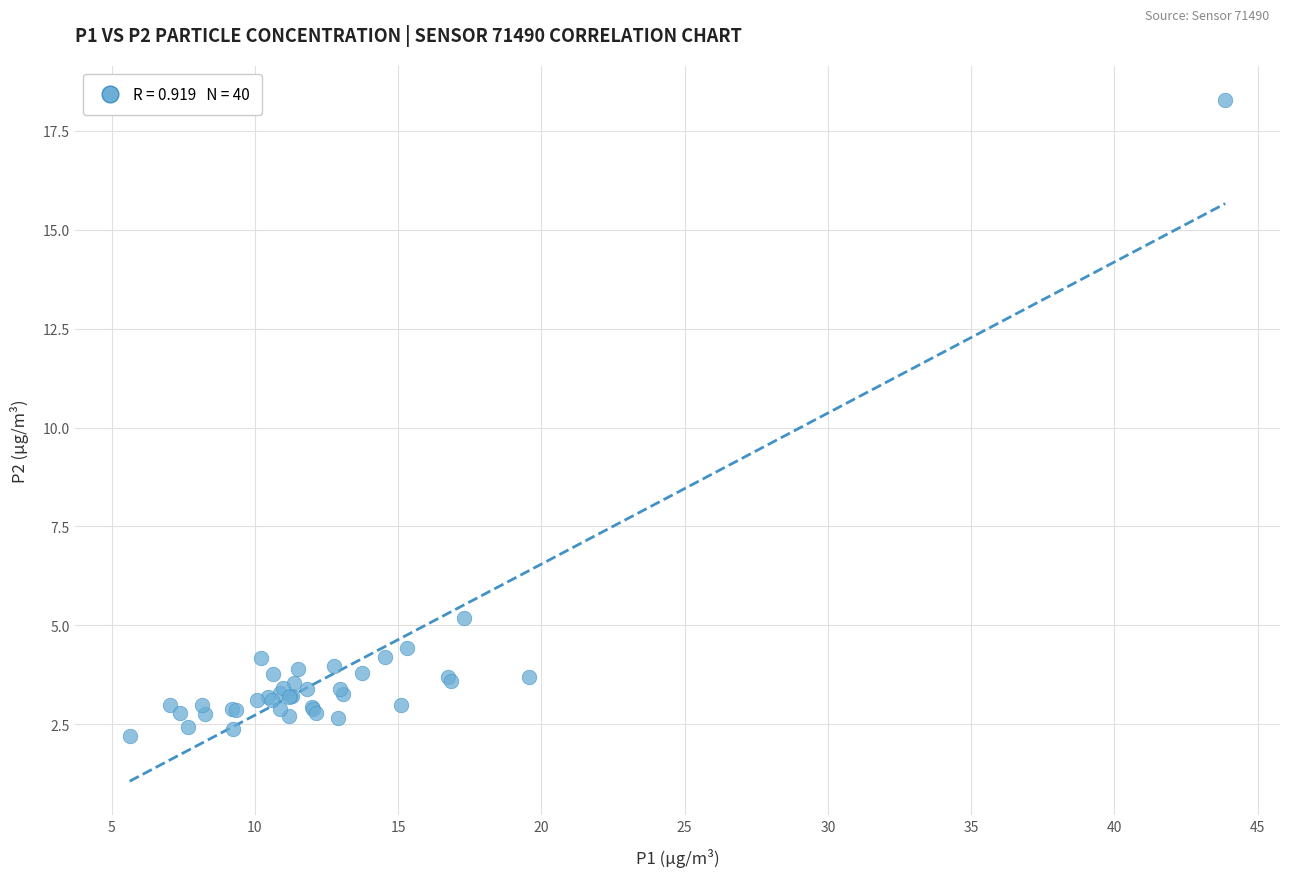

What Y value in the scatter plot is closest to 10?

5.2